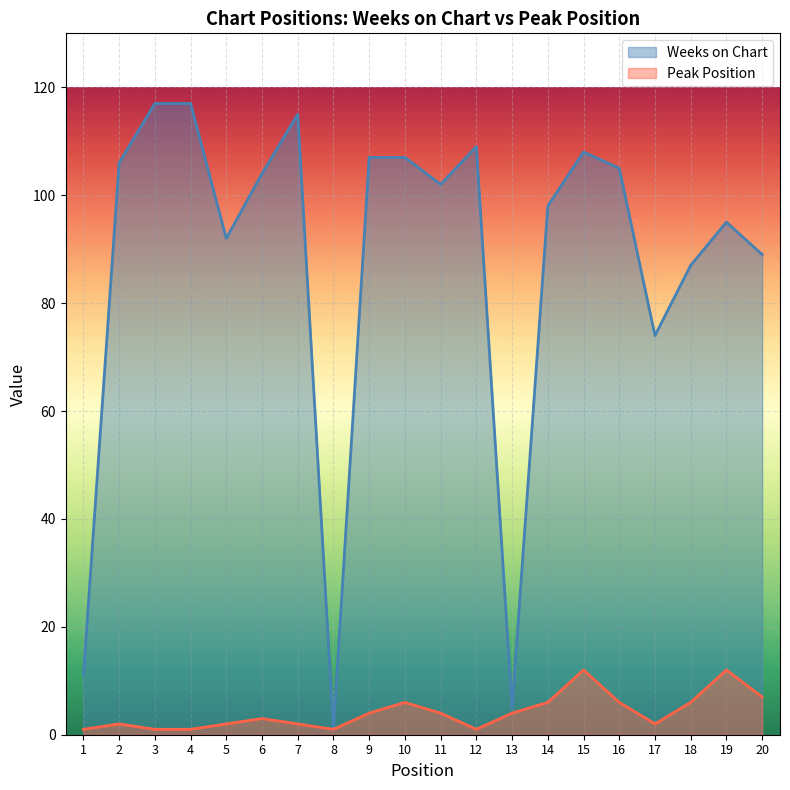

Which series has the largest total across all categories?

Weeks on Chart